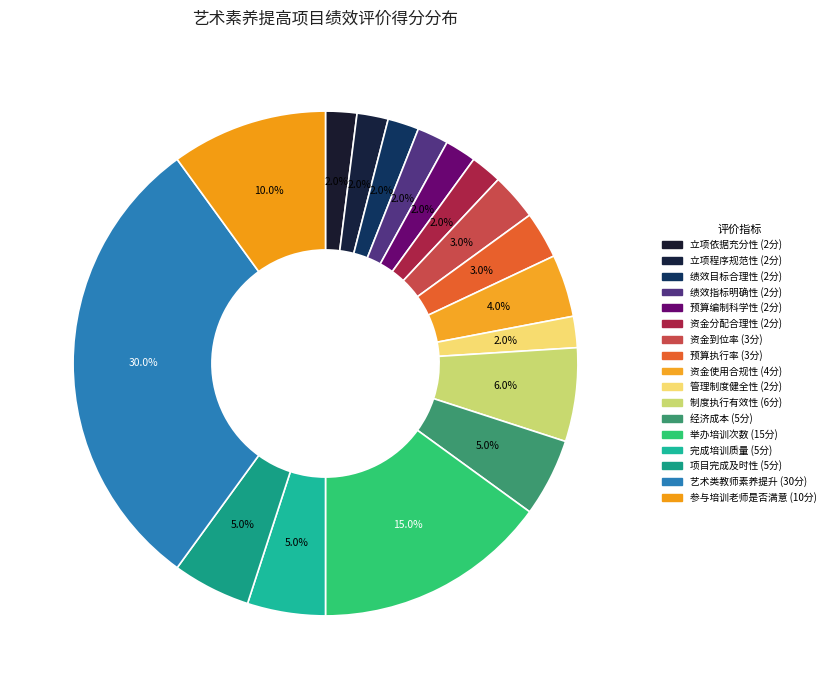

Do 参与培训老师是否满意 and 预算执行率 together represent more than half of the pie?

No